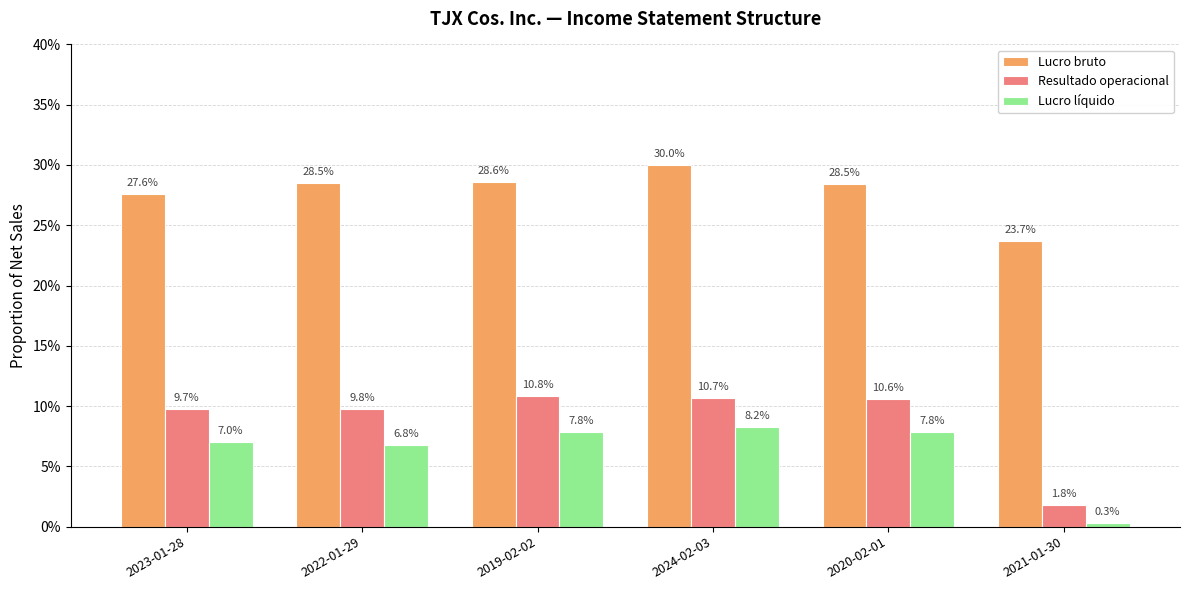

Which series has the largest range (max minus min)?

Resultado operacional